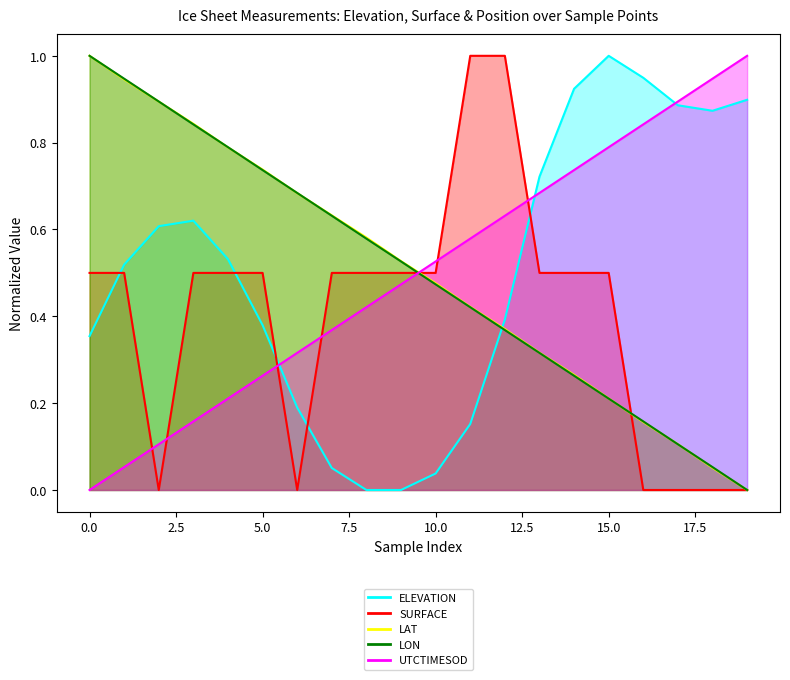

Does the chart display data point markers on the line(s)?

No